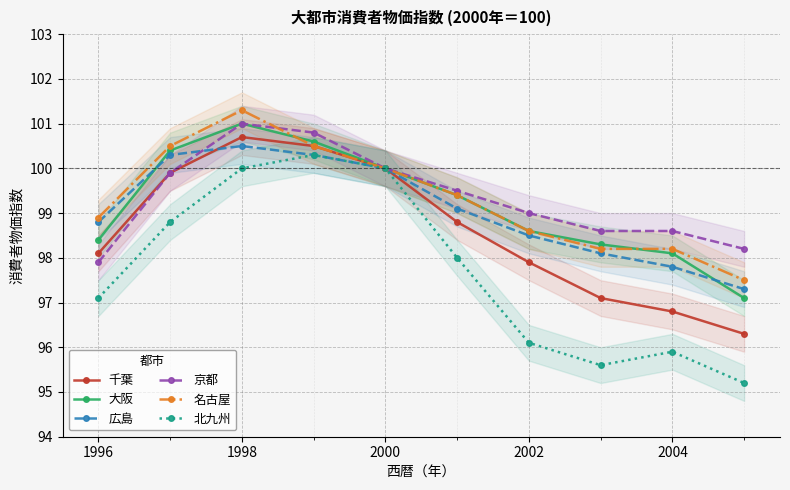

What are all the series names shown in the legend?

千葉, 大阪, 広島, 京都, 名古屋, 北九州